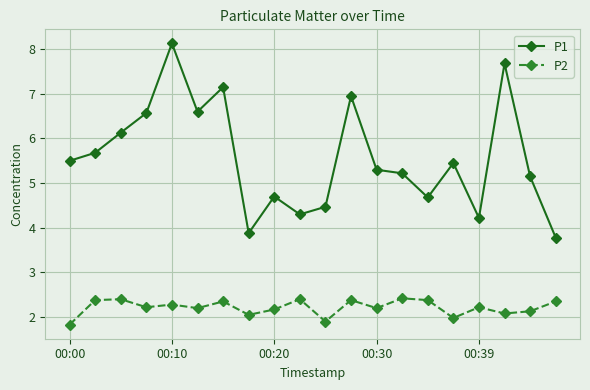

How many categories are shown in the chart?

20